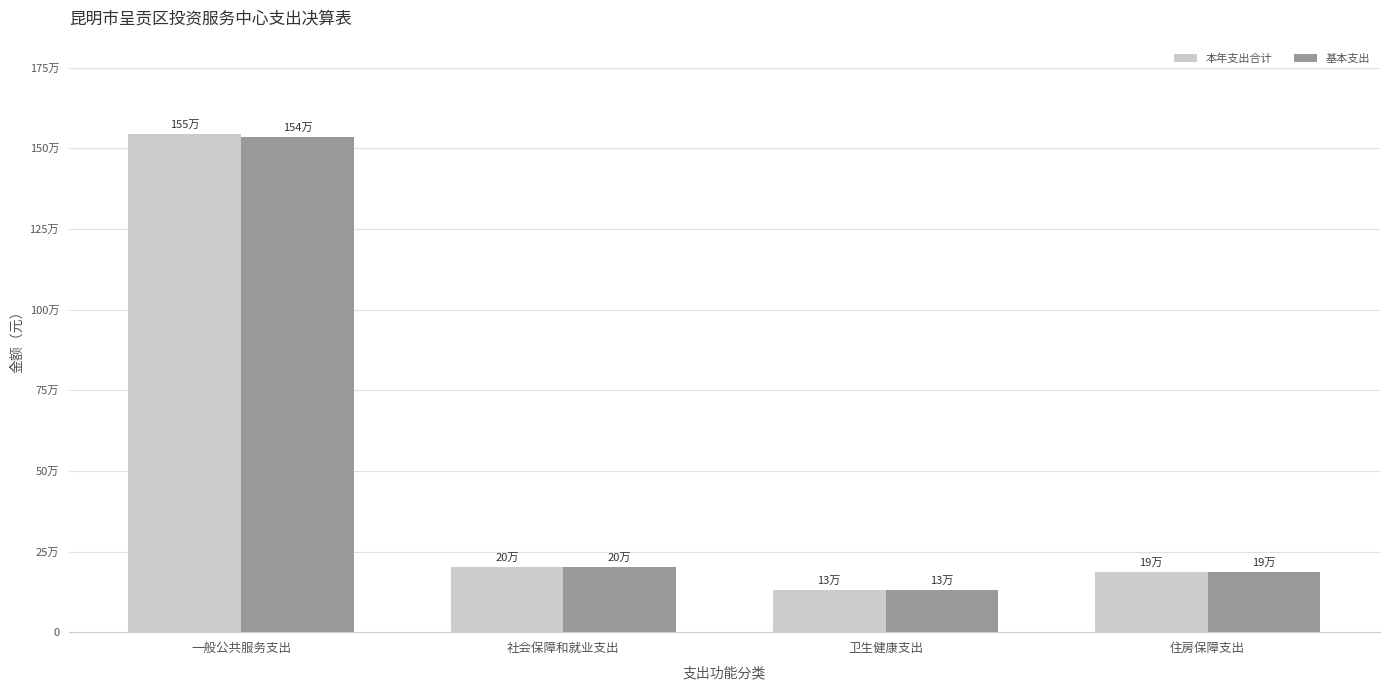

What position from the right is 住房保障支出?

1